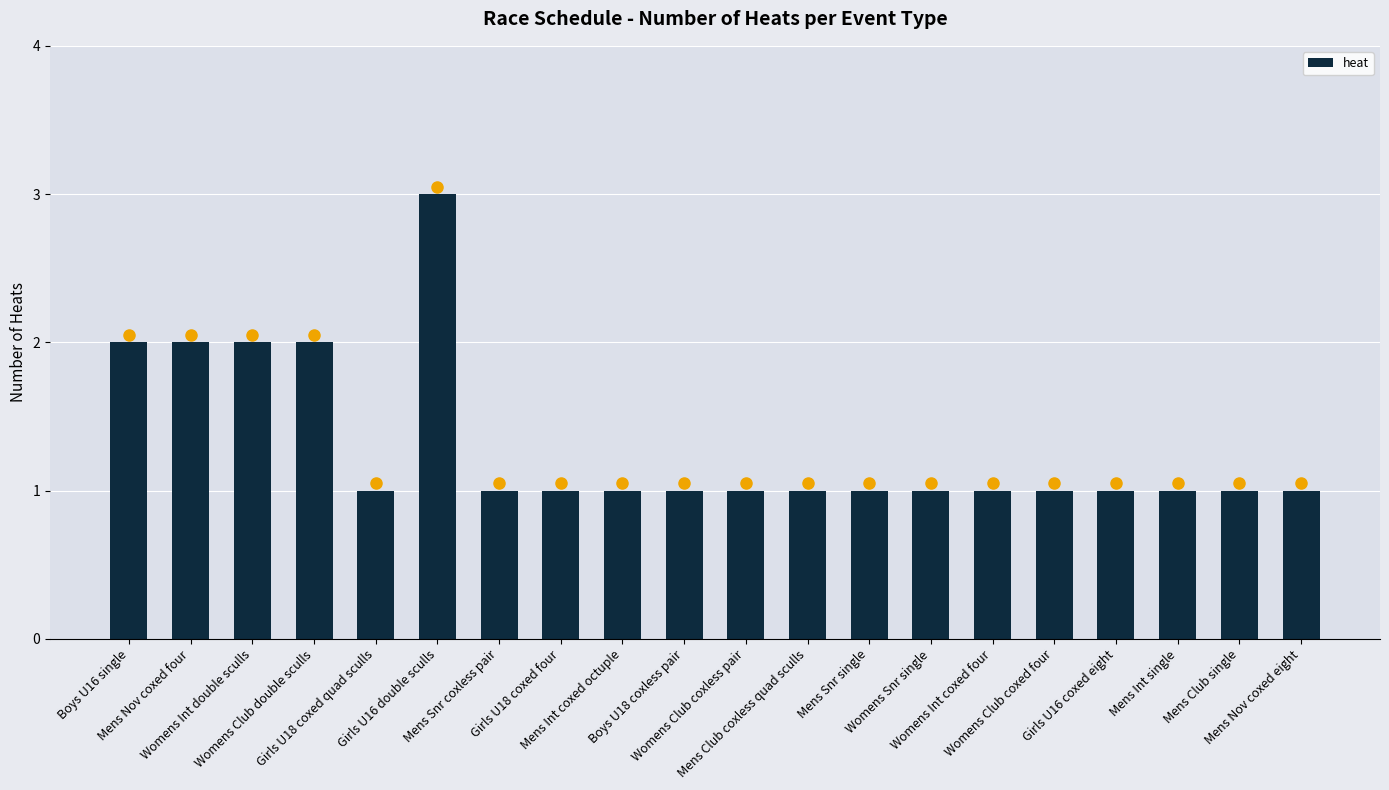

The chart shows a value of 2 at Mens Club single. True or false?

False